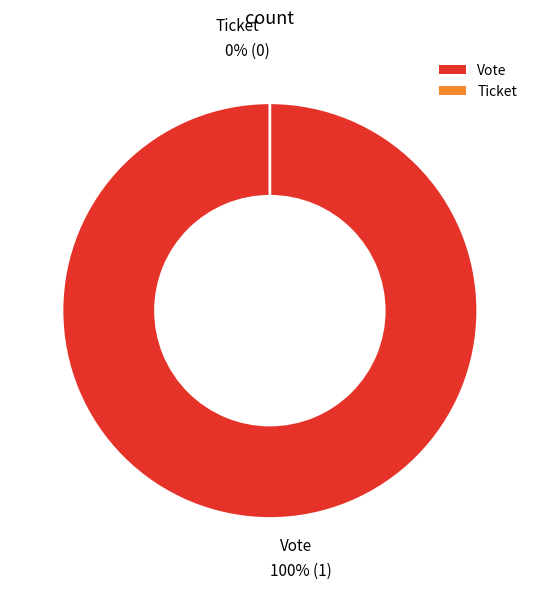

What percentage is the Vote slice, to the nearest percent?

100%